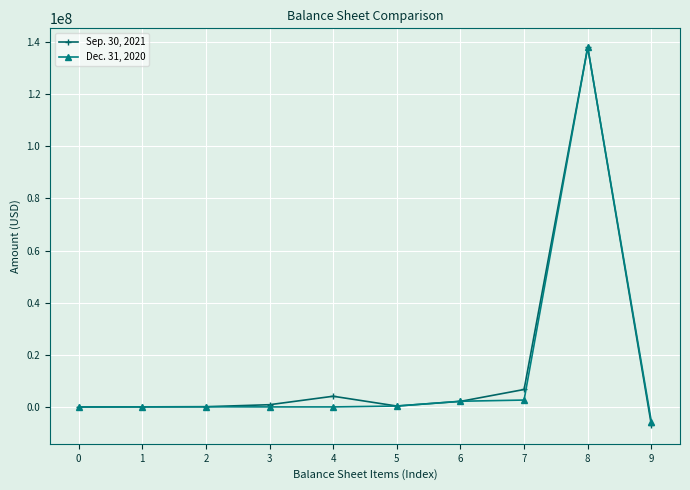

Which series has the widest spread of values?

Sep. 30, 2021